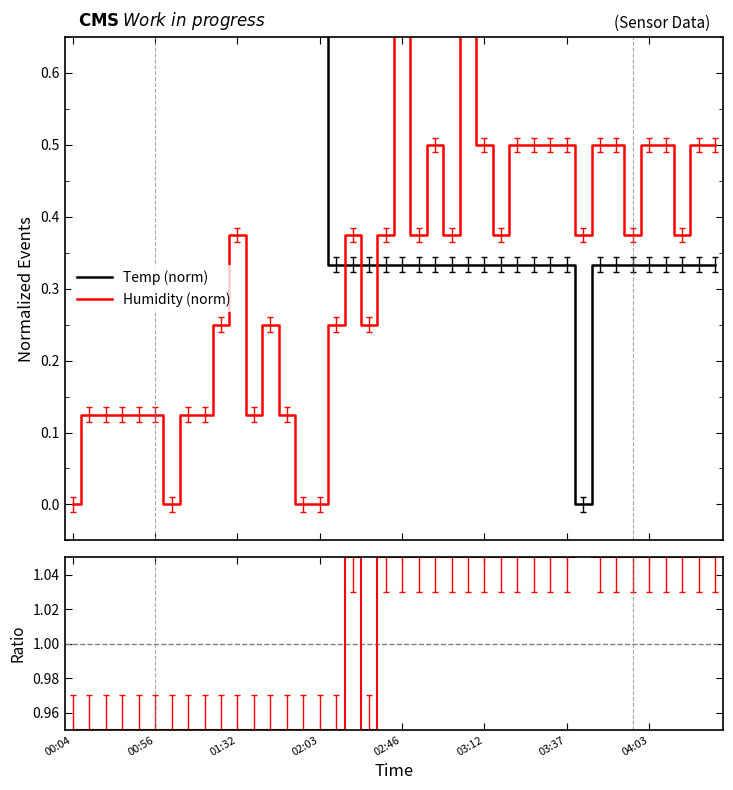

Is this an area chart (filled region under the line)?

No